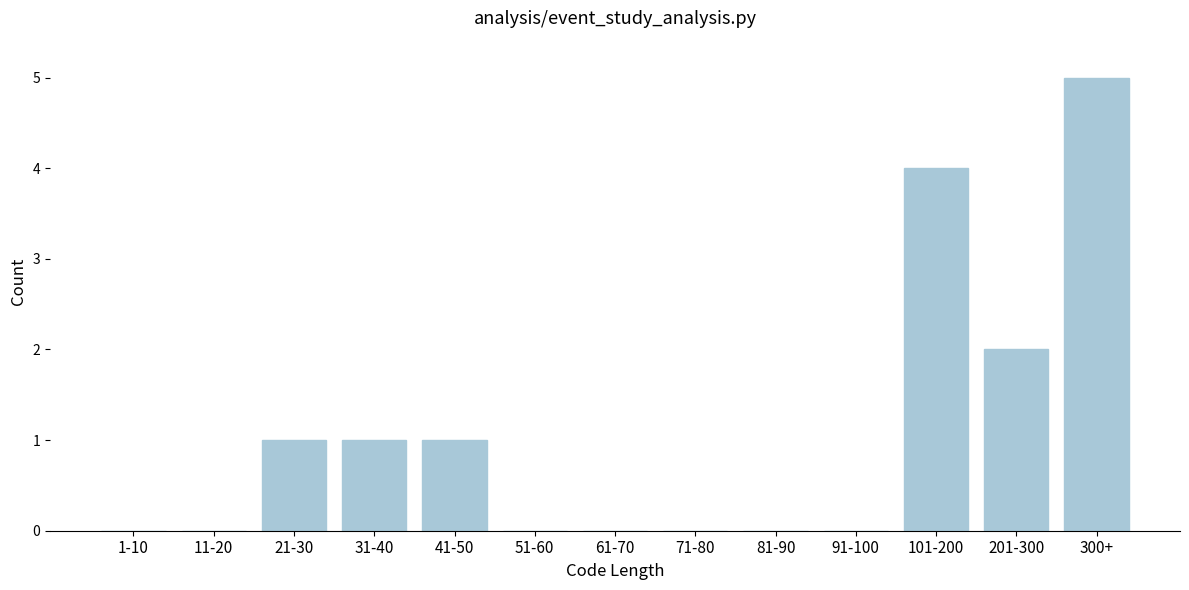

Reading left to right, transcribe all the data shown in this chart.

1-10=0	11-20=0	21-30=1	31-40=1	41-50=1	51-60=0	61-70=0	71-80=0	81-90=0	91-100=0	101-200=4	201-300=2	300+=5